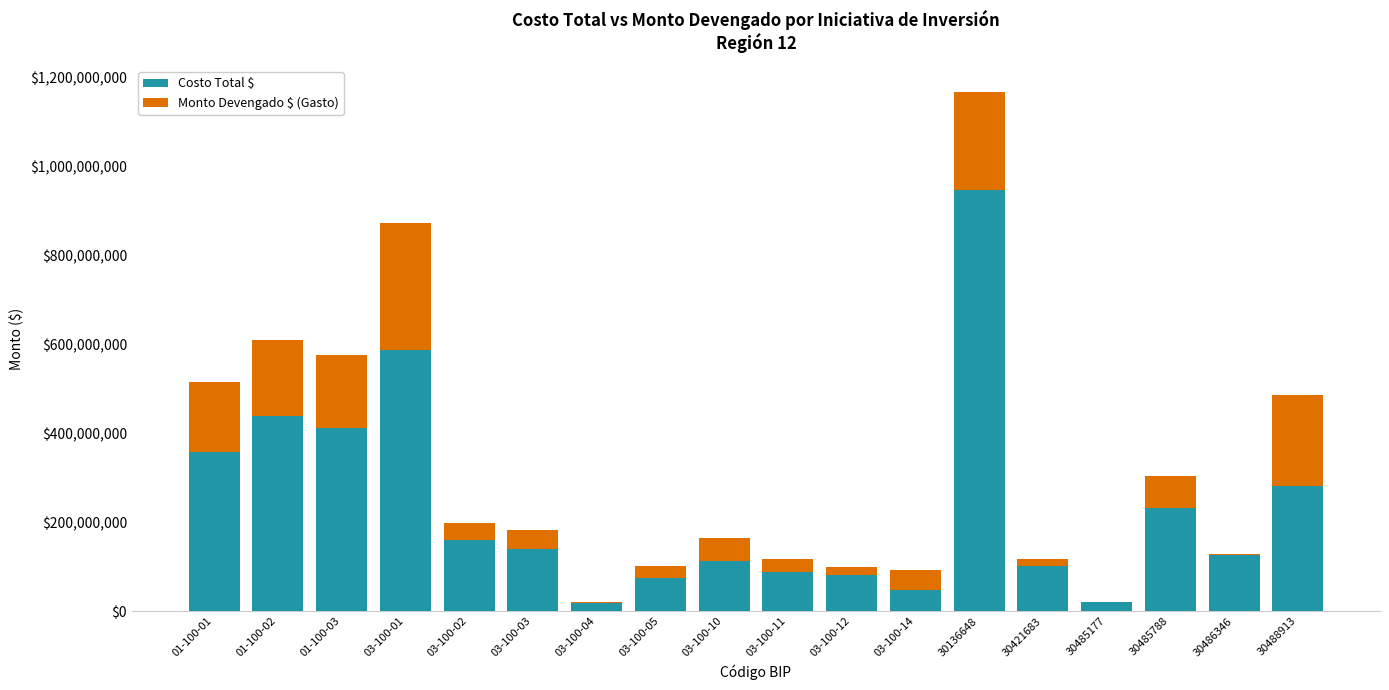

What is the maximum value for Costo Total $?

947478940